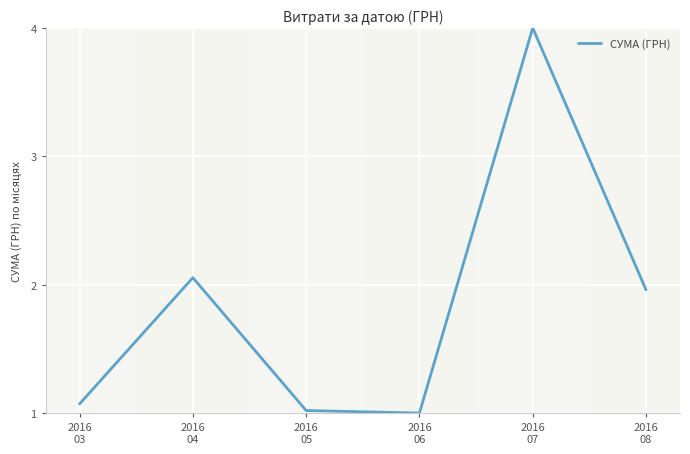

What is the difference between the second highest and minimum values?

1.1